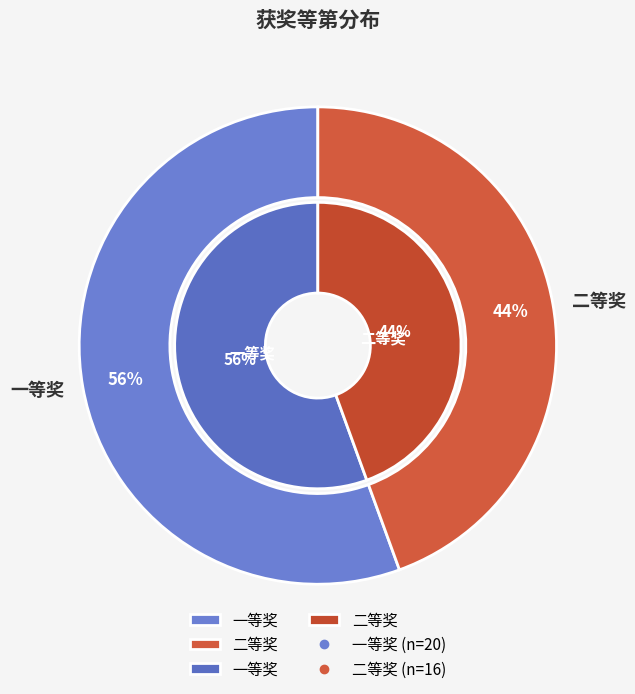

Combined, what portion of the pie is 二等奖 and 一等奖?

100.0%